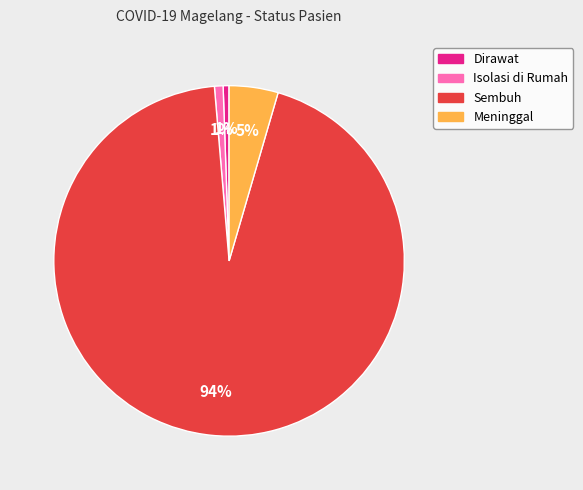

Which slice represents more than half of the pie?

Sembuh